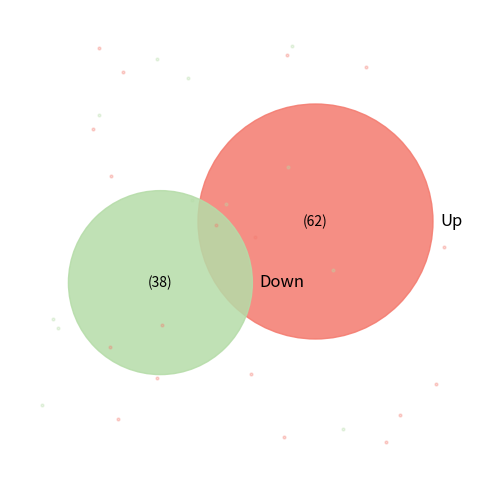

To the nearest percent, what percentage of the pie is up?

62%